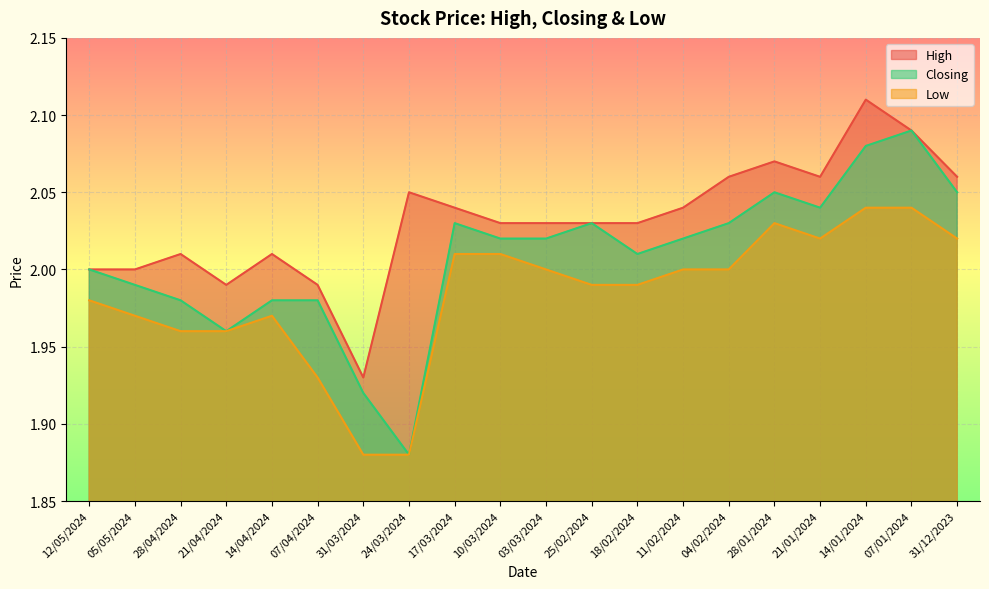

Rank the series at 21/04/2024 from highest to lowest value.

High, Closing, Low